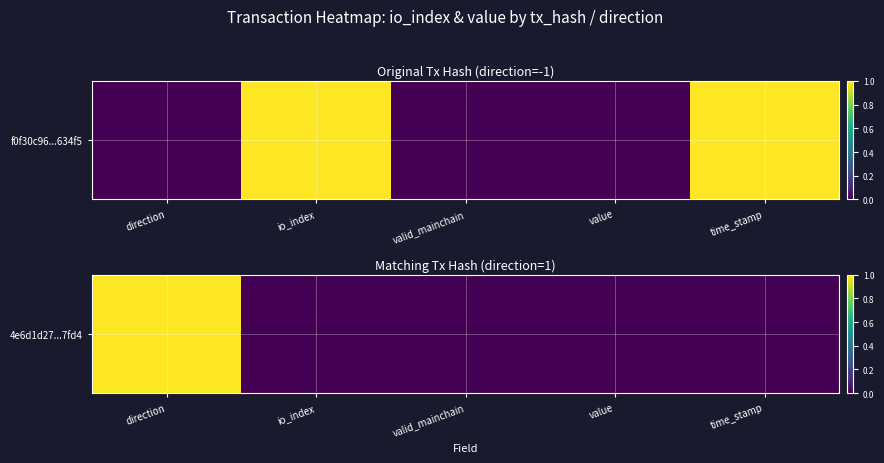

How many values exceed 0?

1